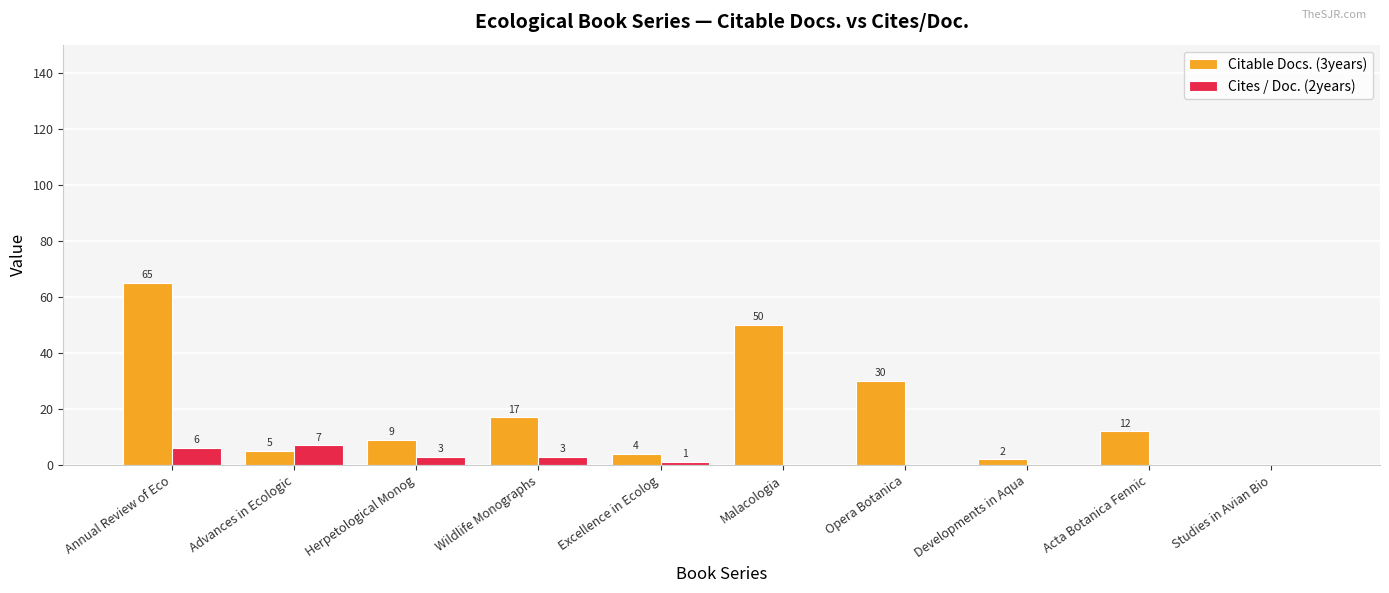

Which category has the highest value in the Cites / Doc. (2years) series?

Advances in Ecologic